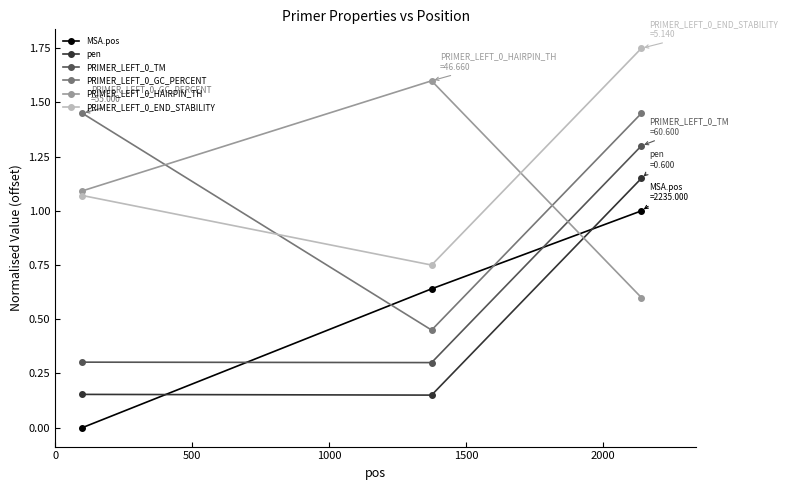

What is the sum of all pen values?

1.5